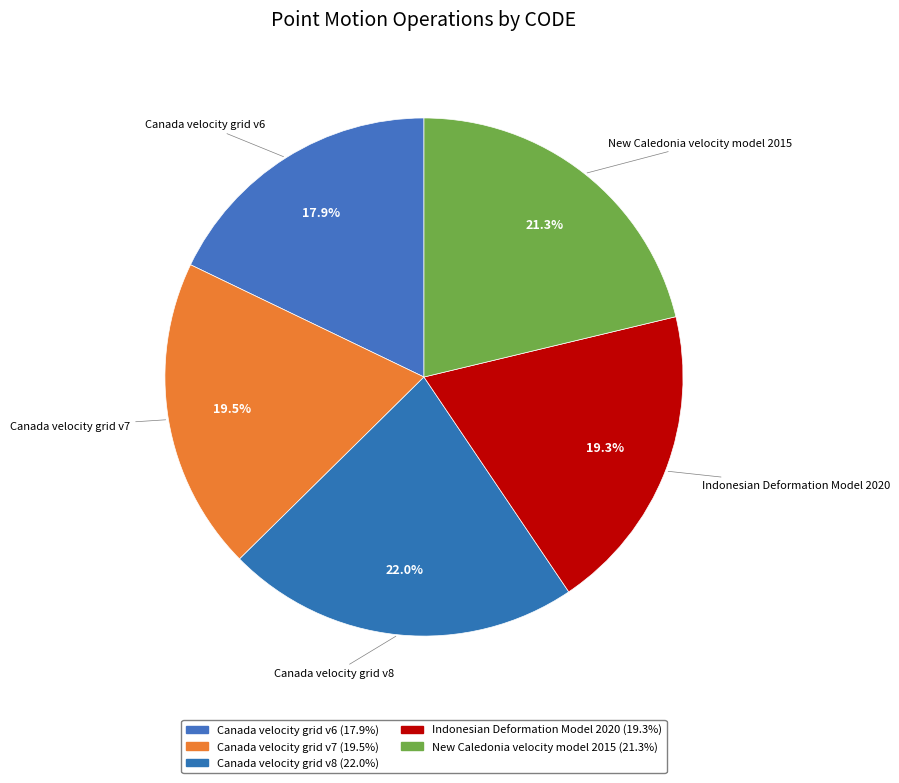

How many slices are in this pie chart?

5